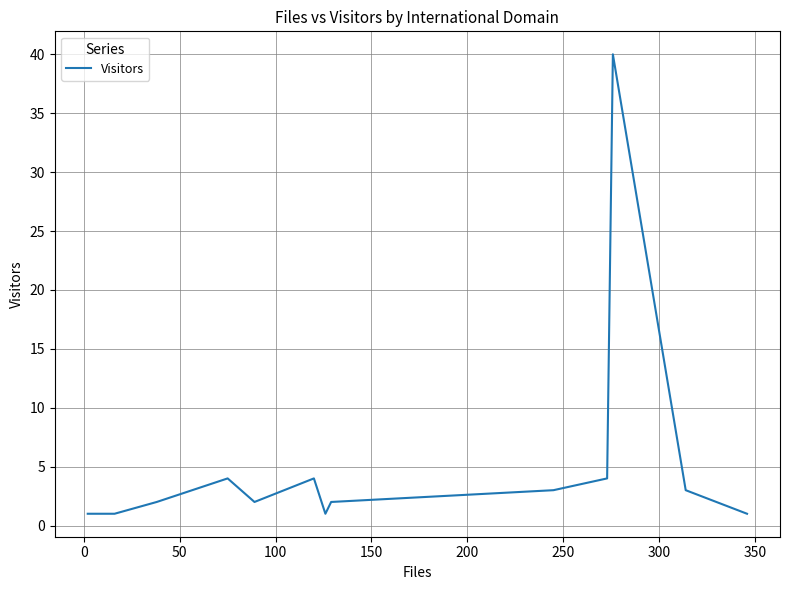

How many lines are shown in the chart?

1